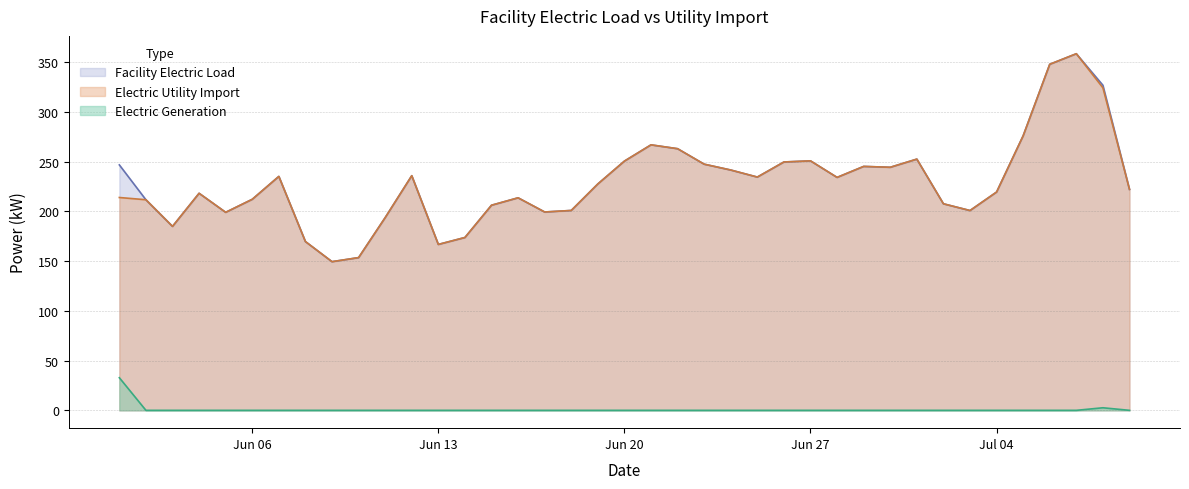

Count the number of categories in the chart.

39